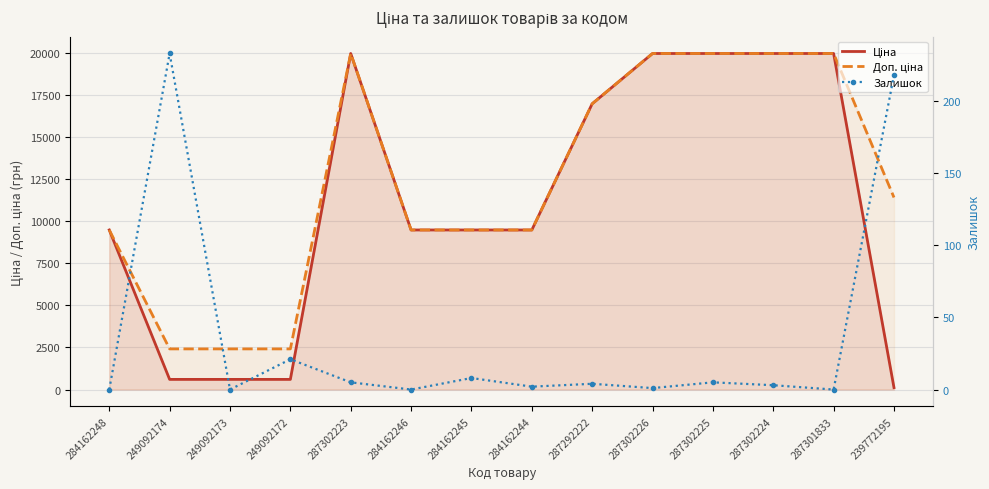

What is the spread (max minus min) of values at 287301833?

19964.2